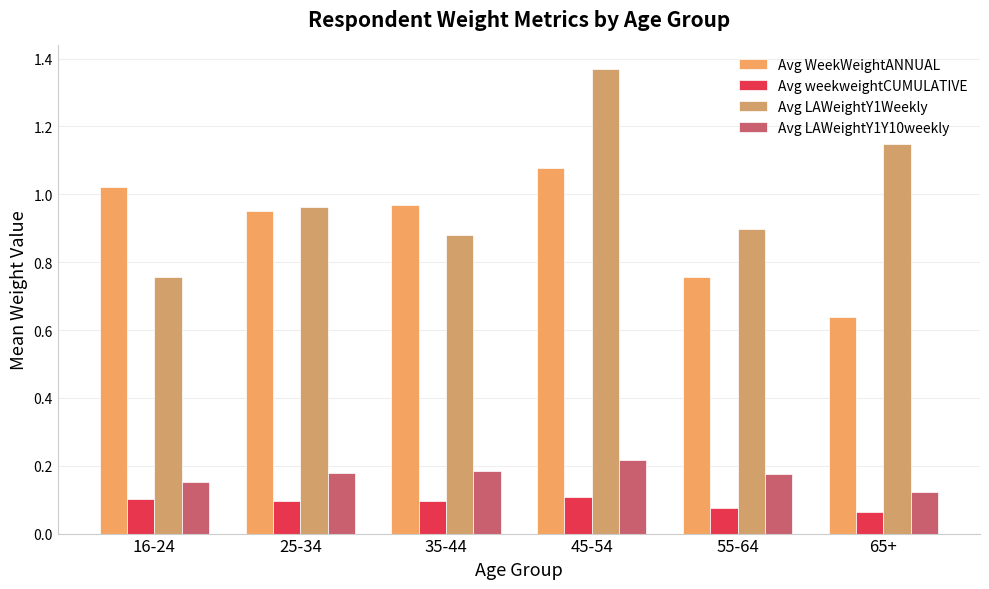

What is the minimum value shown in the chart?

0.1